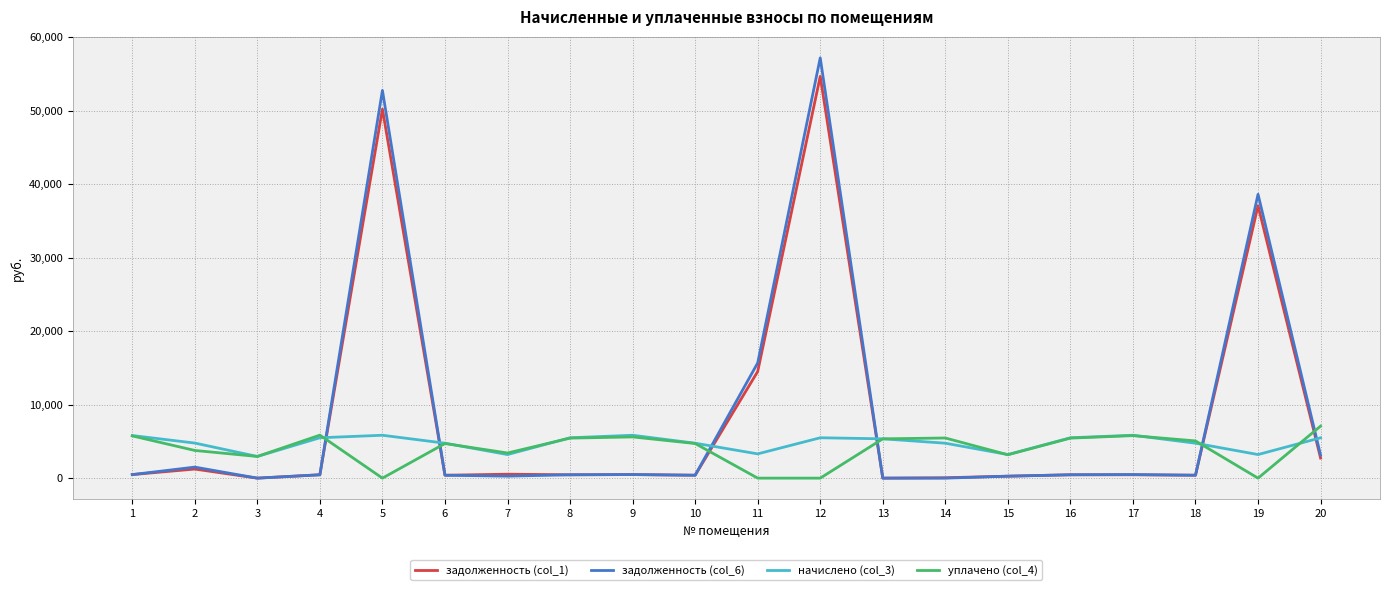

At how many categories does at least one series exceed 47826?

2